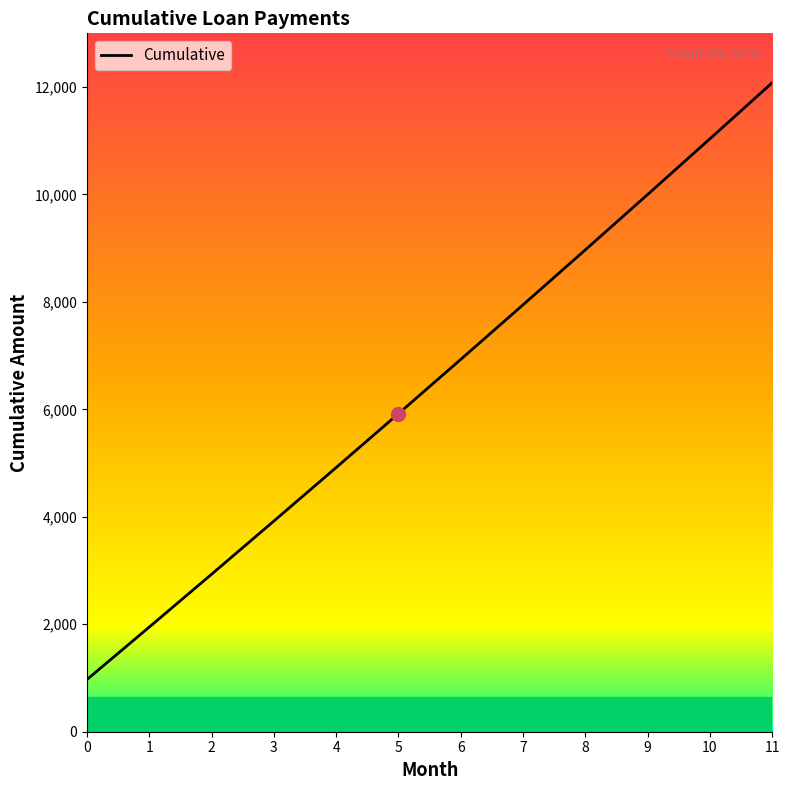

Which has a higher value, 4 or 9?

9